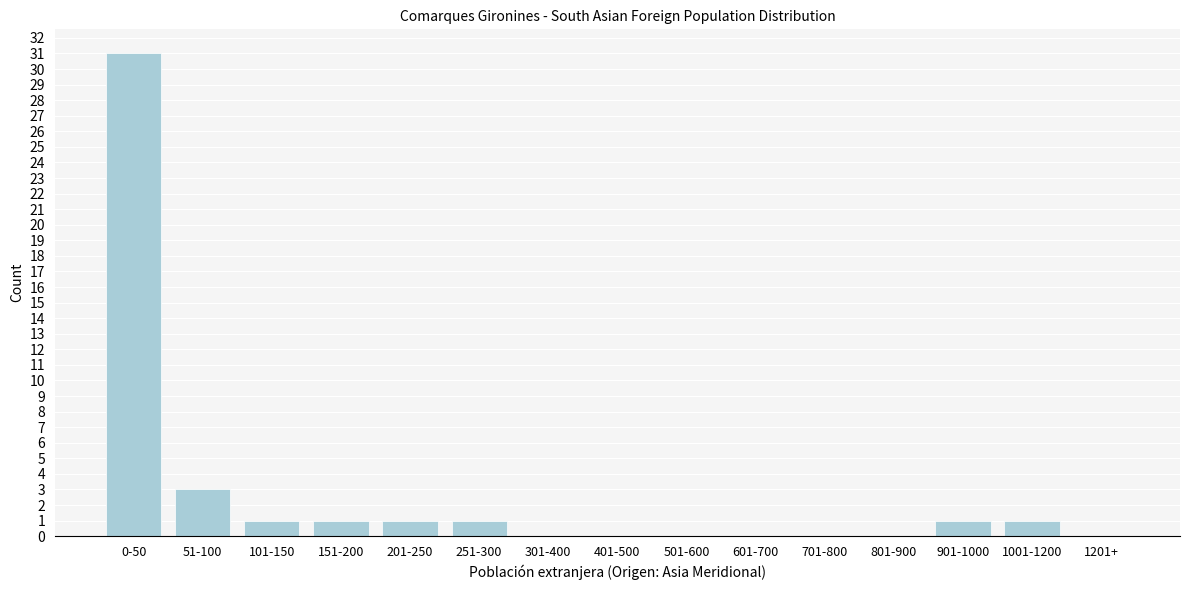

Reading right to left, what are all the values shown in this chart?

1201+=0	1001-1200=1	901-1000=1	801-900=0	701-800=0	601-700=0	501-600=0	401-500=0	301-400=0	251-300=1	201-250=1	151-200=1	101-150=1	51-100=3	0-50=31